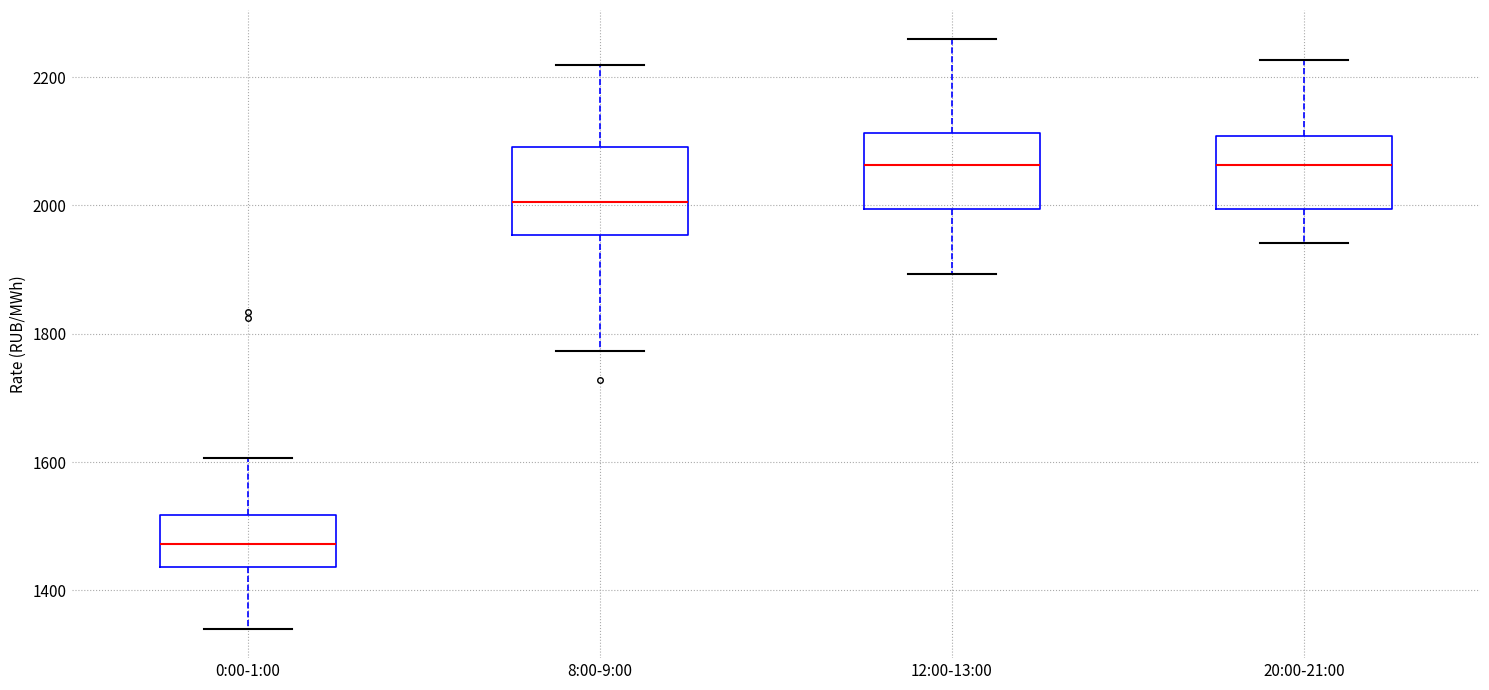

Where does the lower whisker of the box for 8:00-9:00 end on the y-axis? The values are not printed on the chart, so give them approximately, as read against the axis.

1780